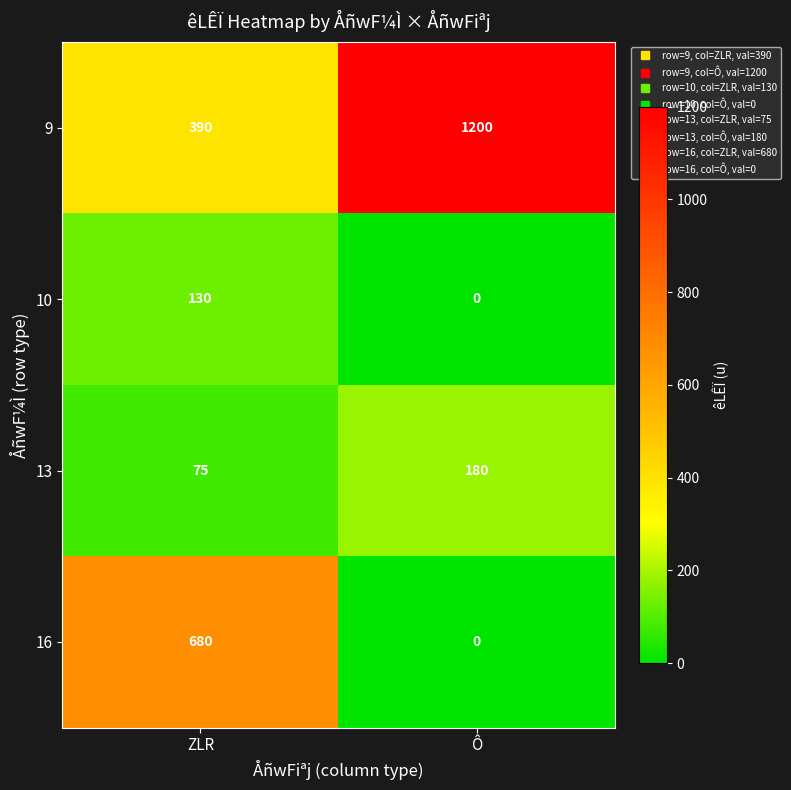

The value of 10 at ZLR is 130. True or false?

True